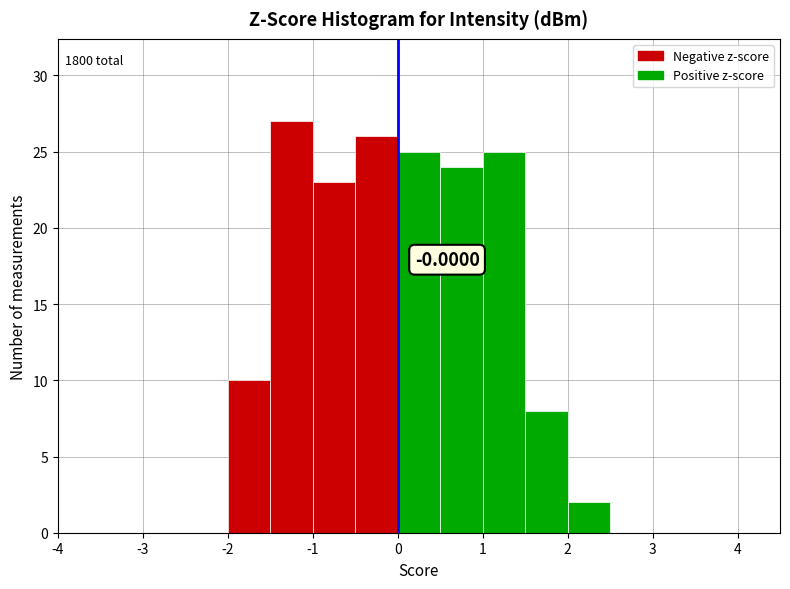

Which range on the x-axis has the tallest bar?

-1.5 to -1.0